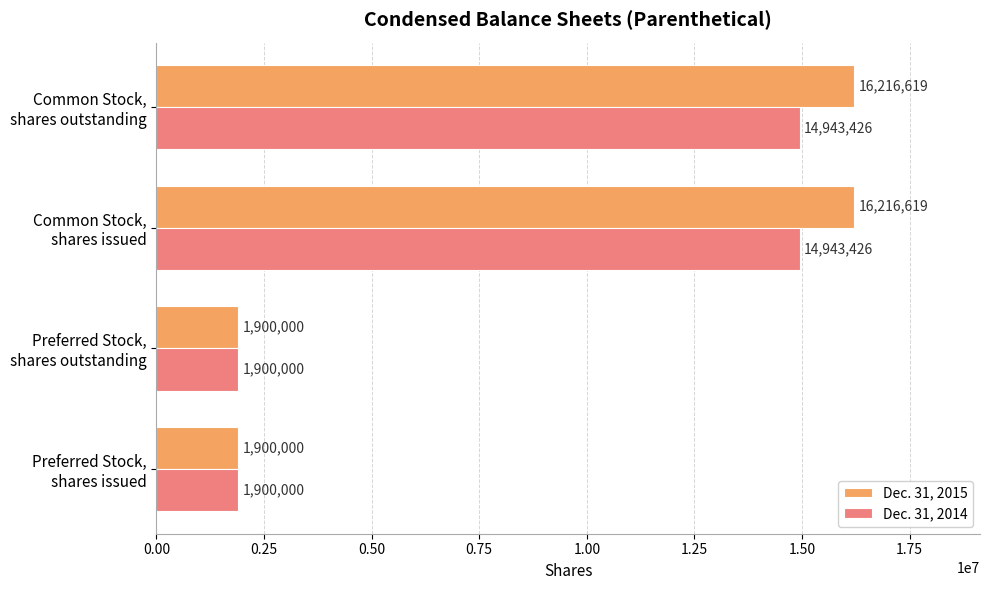

What is the average value of the Dec. 31, 2015 series?

9058310